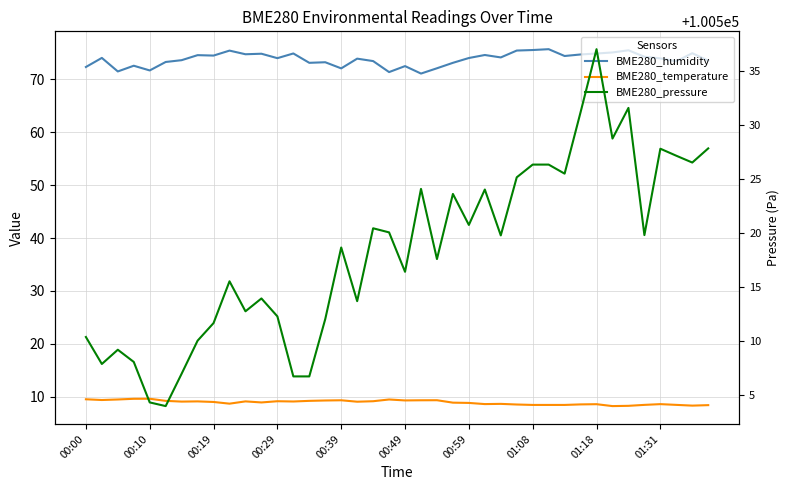

What is the sum of the BME280_humidity values at 00:00 and 38?

147.3